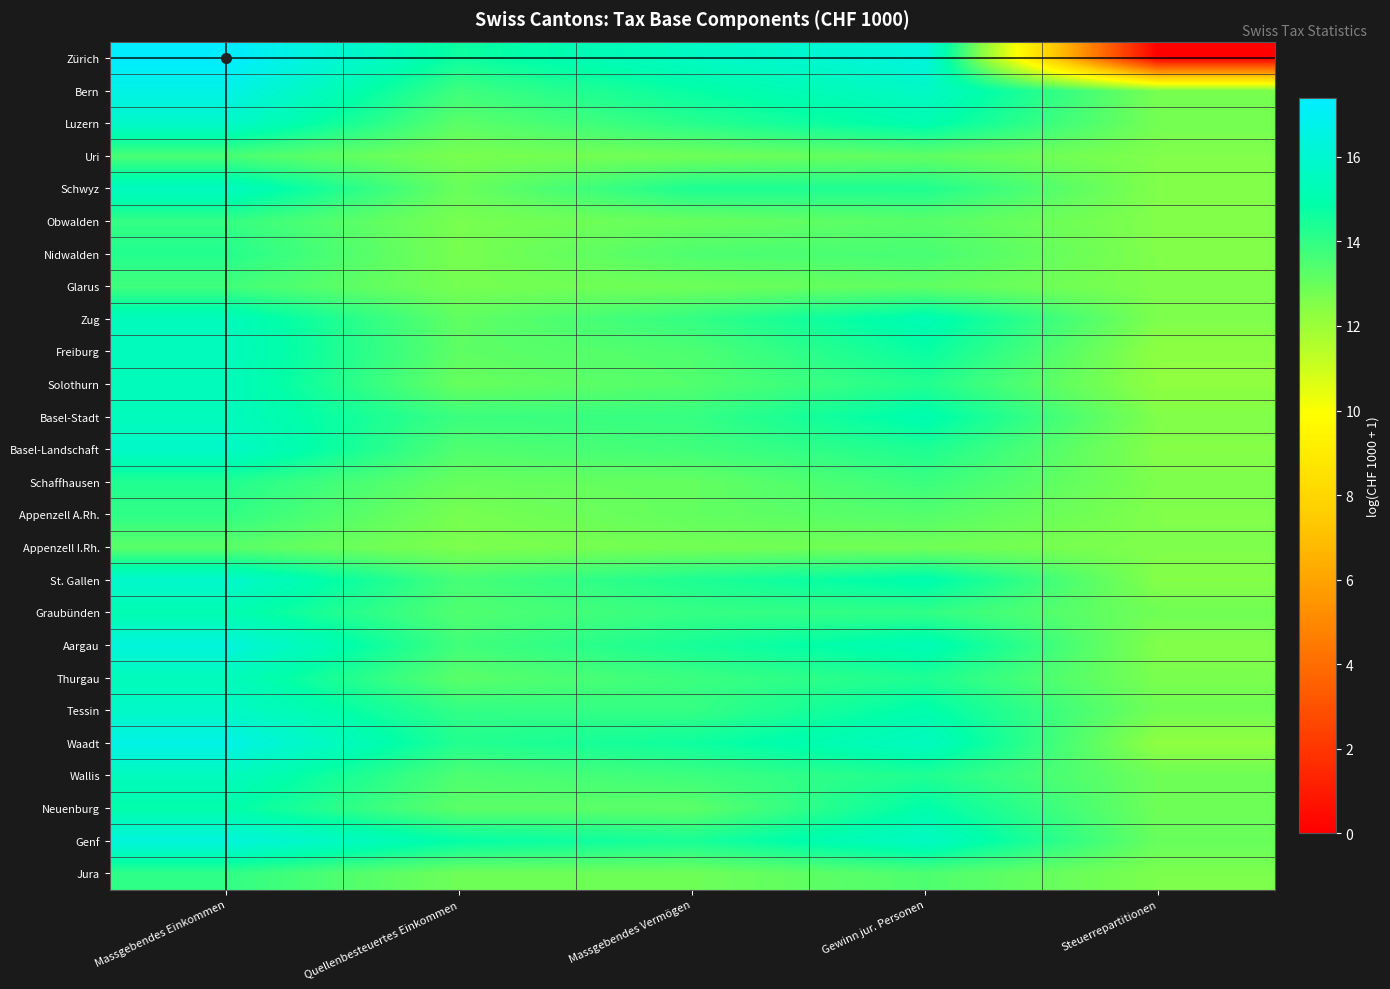

At how many categories does at least one series exceed 10?

5